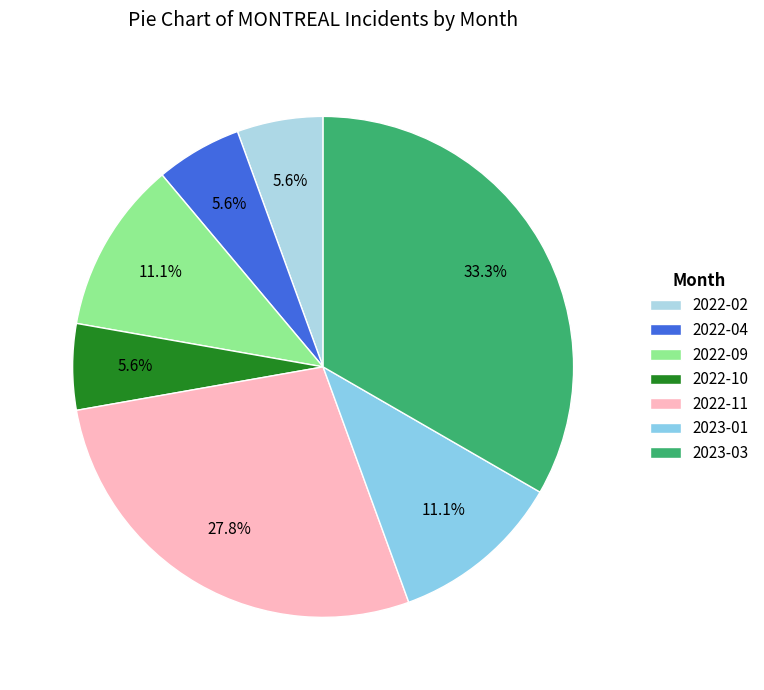

To the nearest percent, what is the difference between the largest and smallest slice percentages?

28%